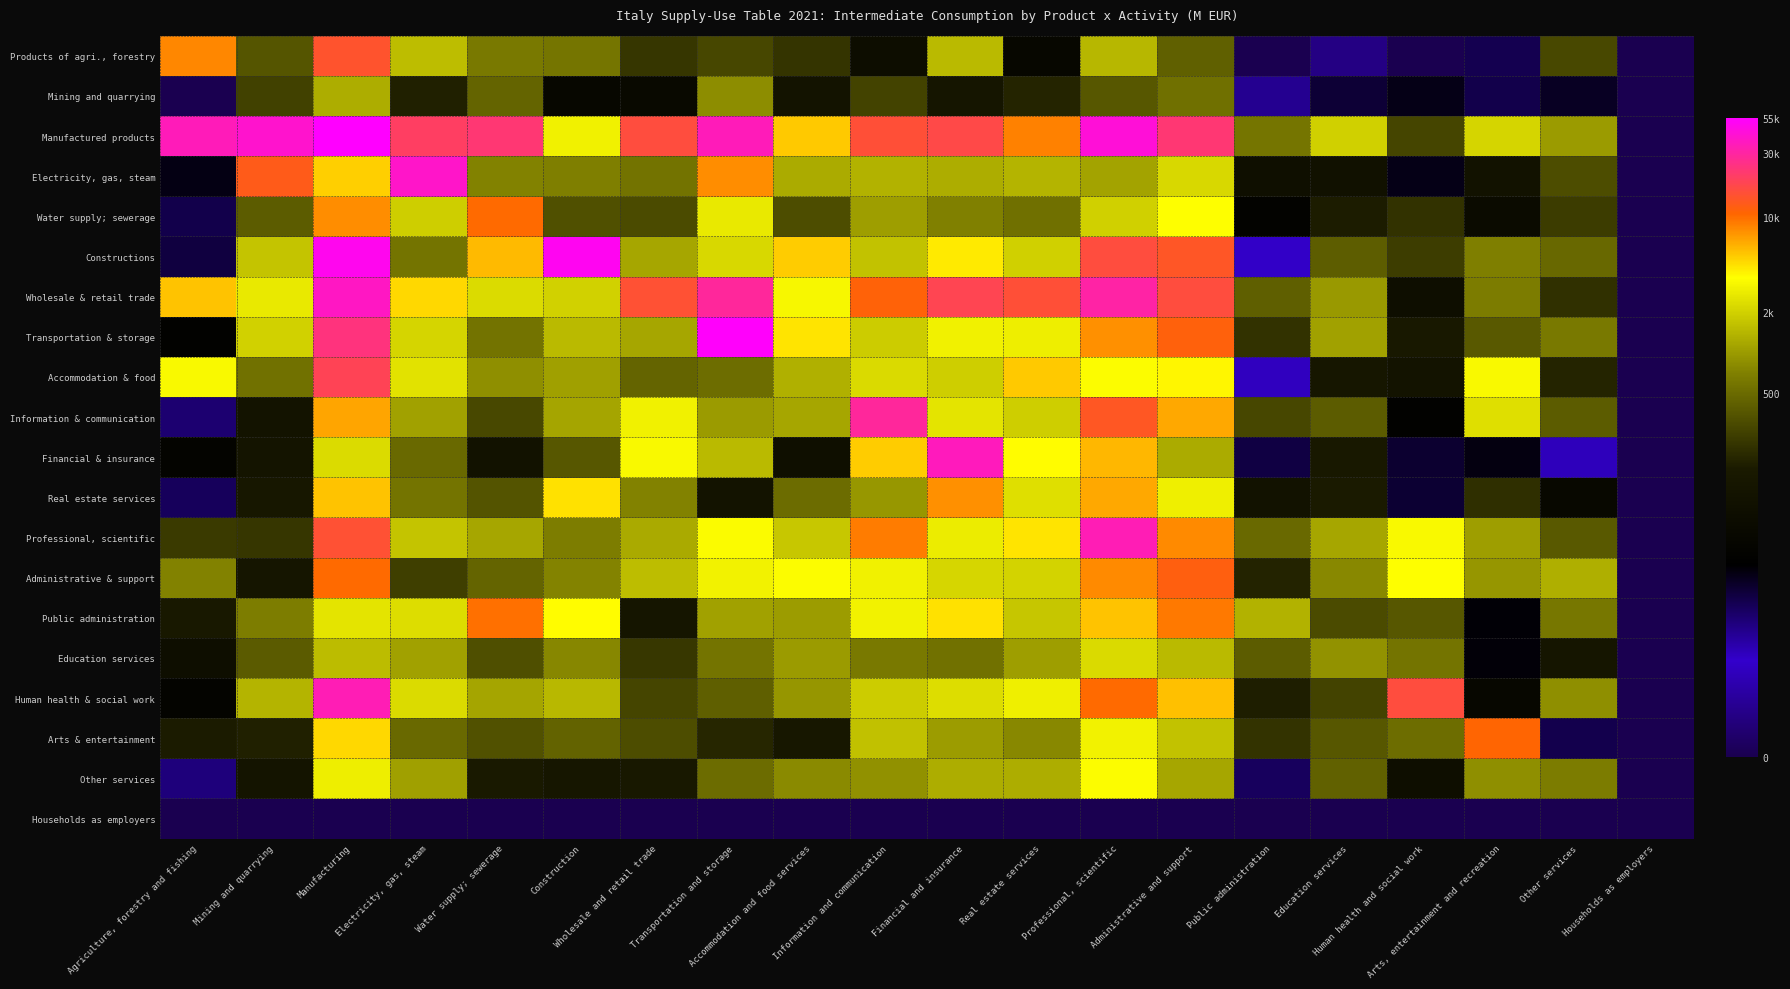

How many categories are shown in the chart?

20